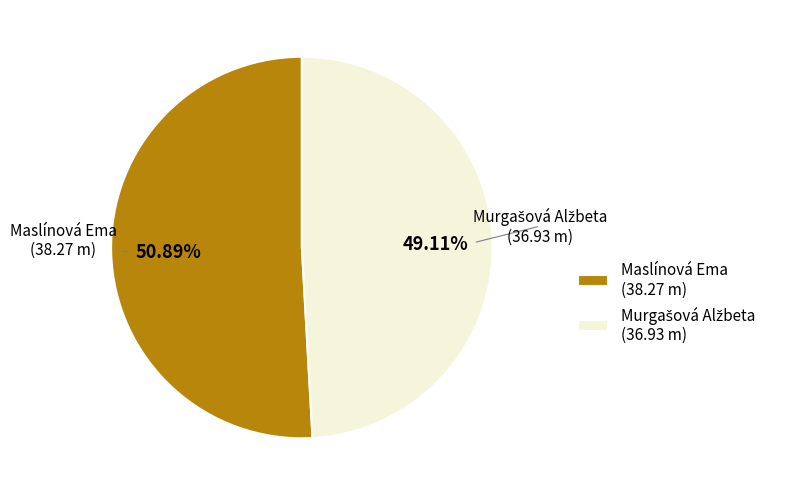

Is it true that Maslínová Ema is 60% of the pie?

False